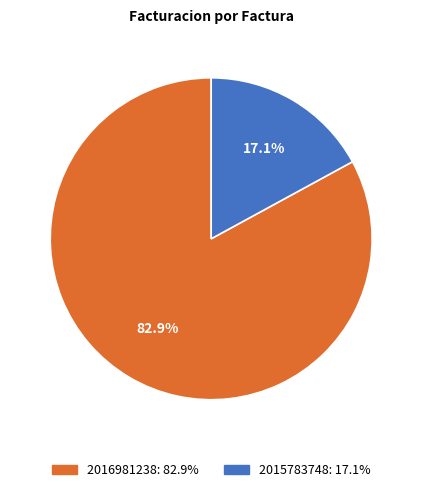

Is there a majority slice in this chart?

Yes